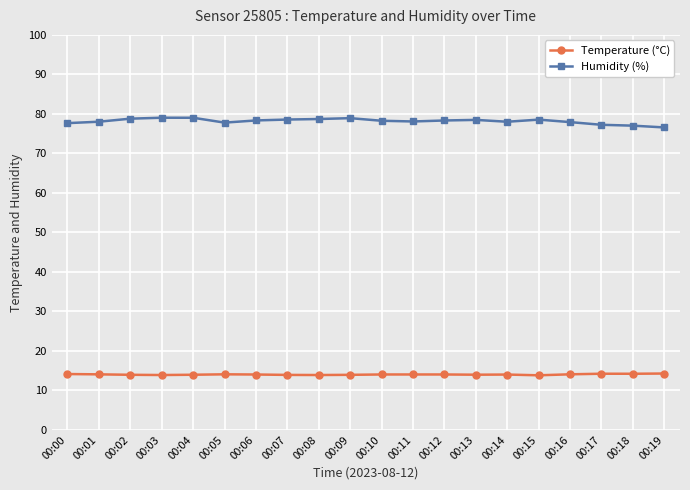

What are all the series names shown in the legend?

Temperature (°C), Humidity (%)